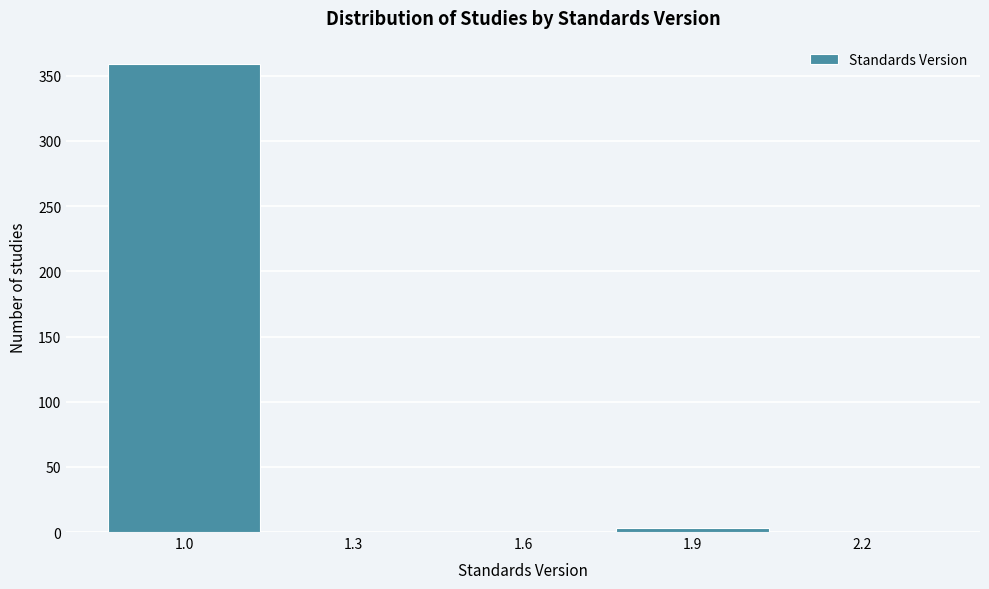

Reading left to right, extract all data points from this chart.

1.0=359	1.3=0	1.6=0	1.9=3	2.2=0